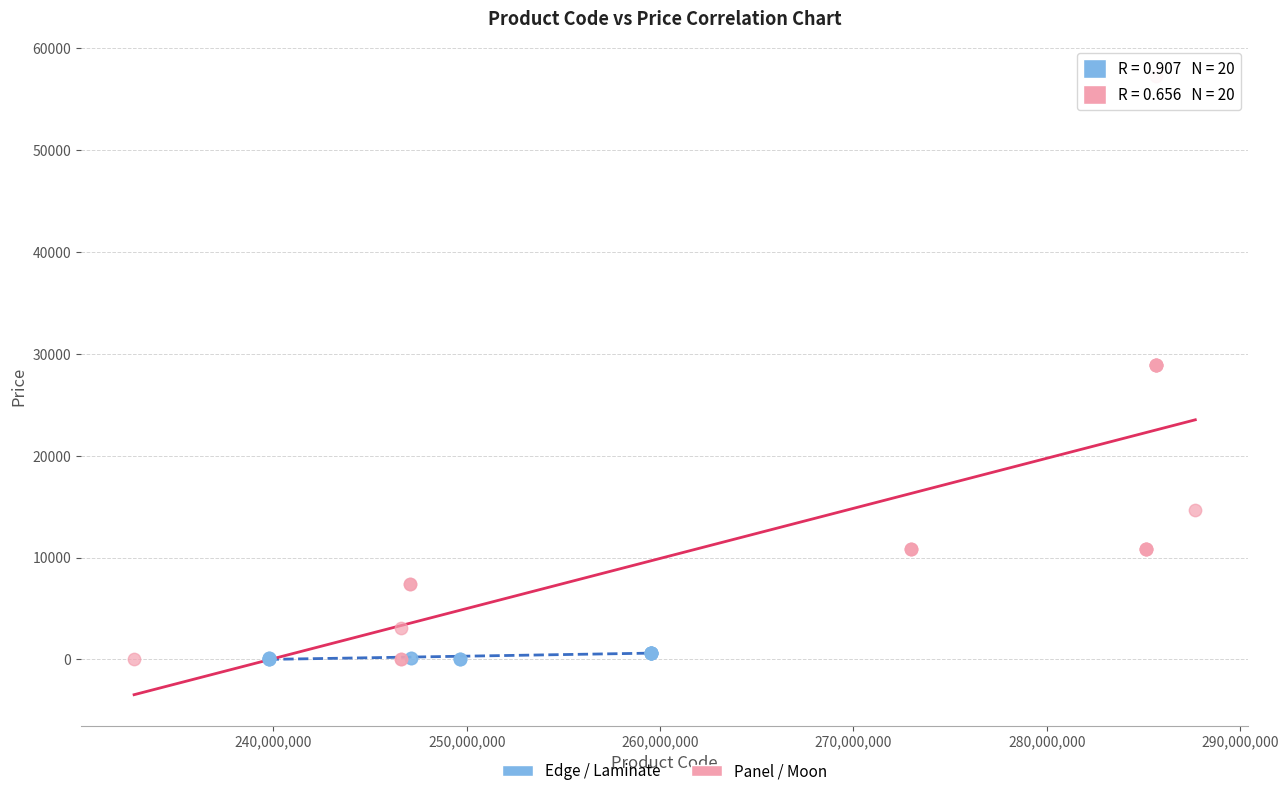

Which series contains the highest Y value?

Panel / Moon